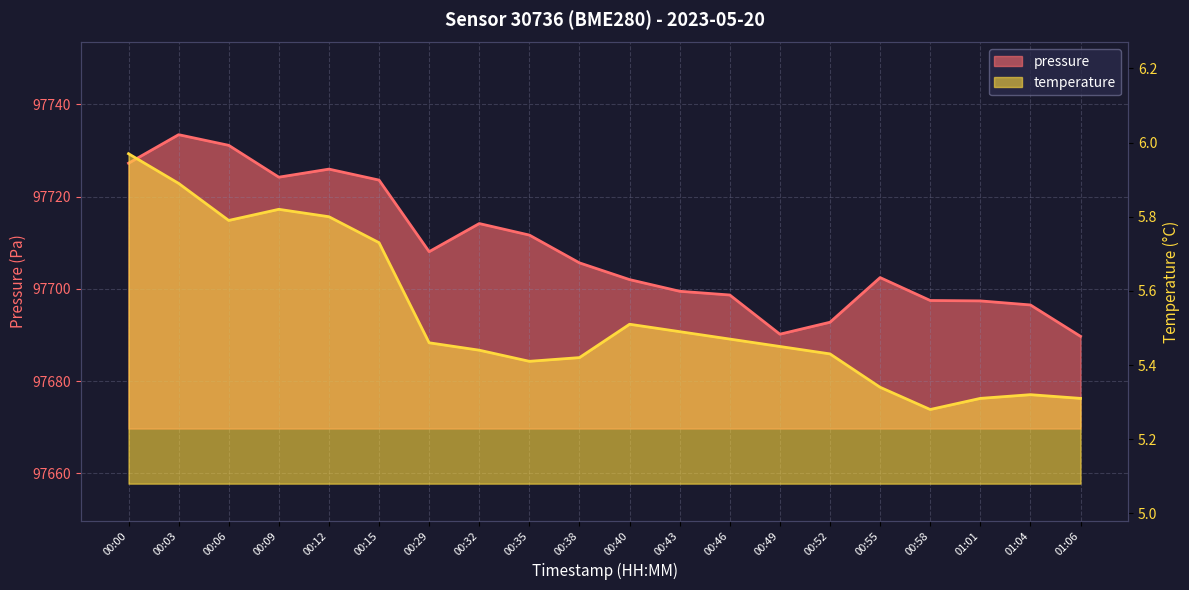

List the series in order of their overall mean, highest first.

pressure, temperature